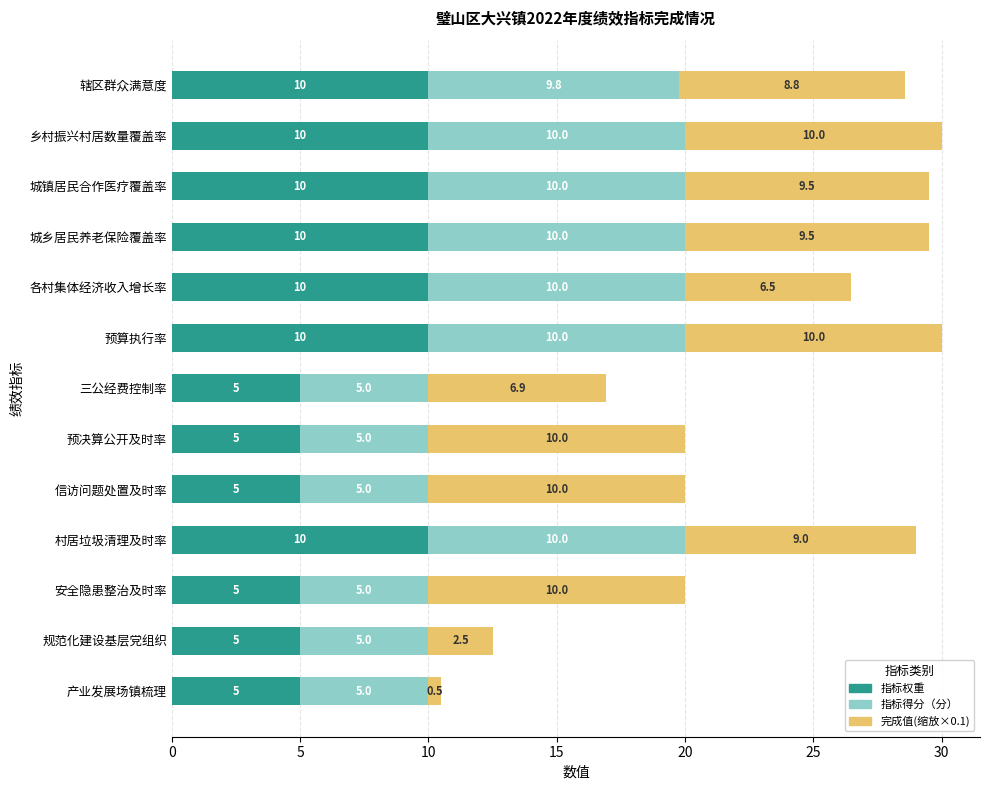

What is the total value across all series at 规范化建设基层党组织?

12.5